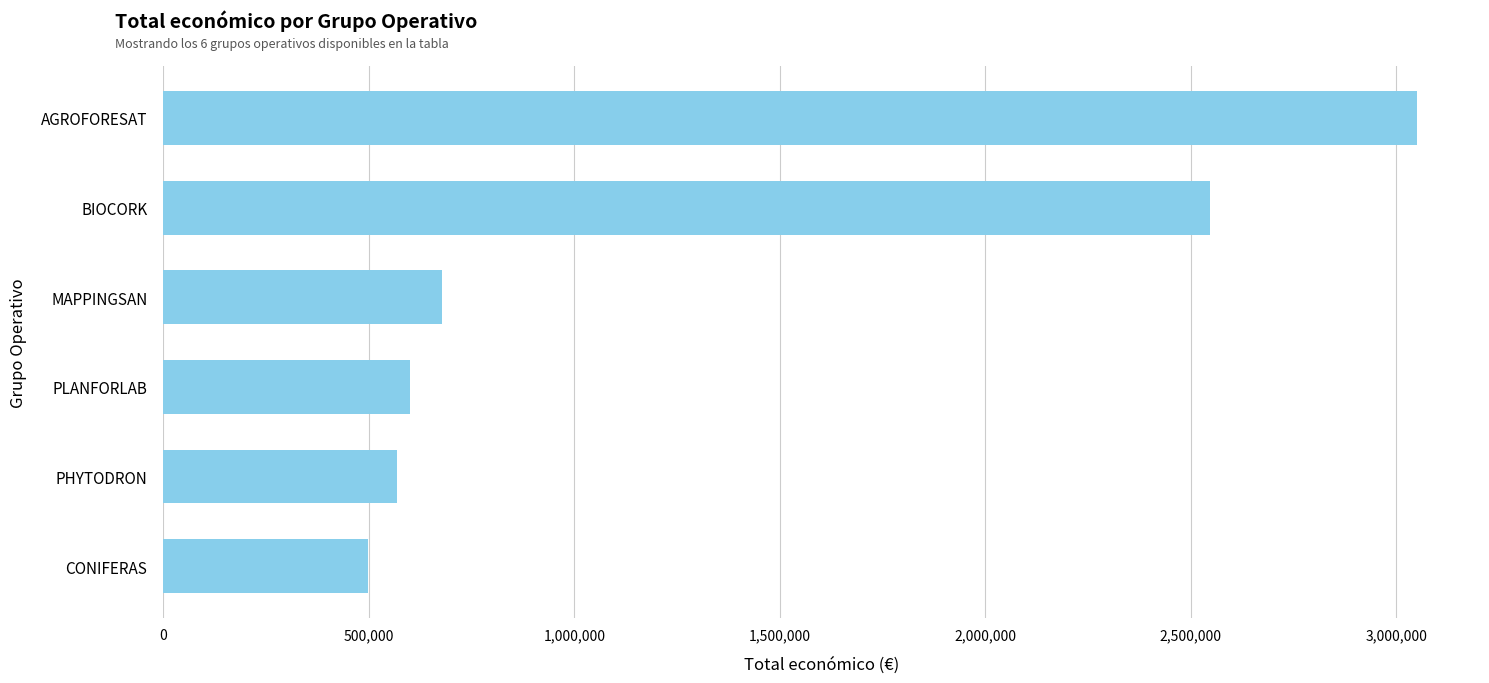

What is the maximum value shown in the chart?

3051573